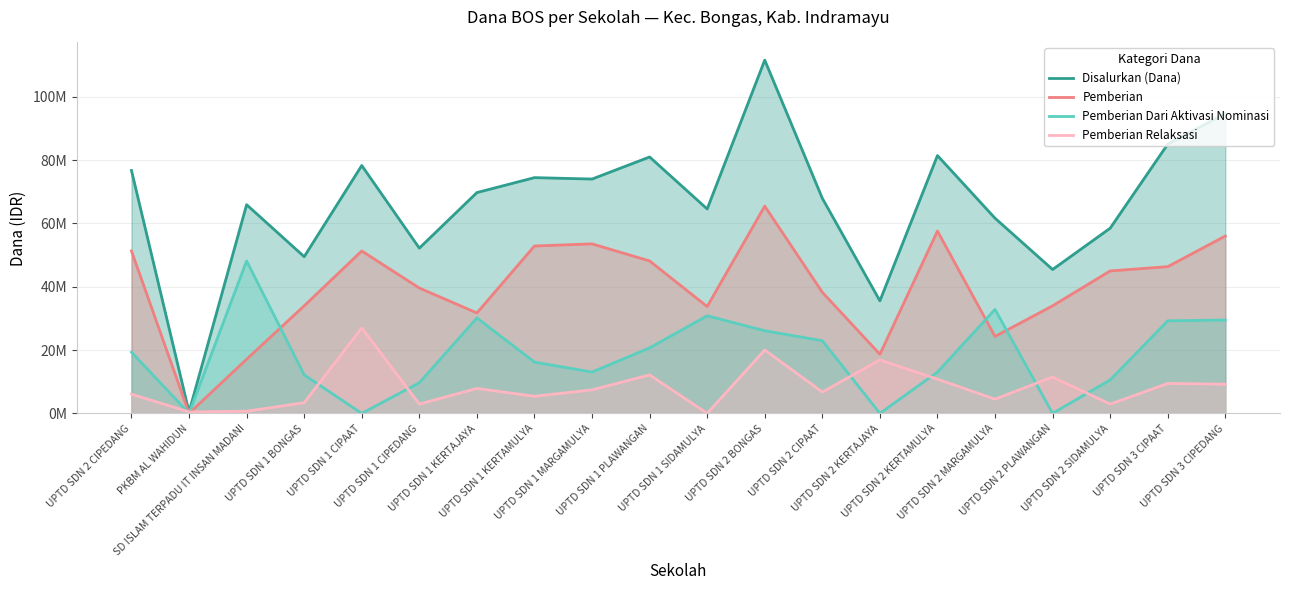

List the series in order of their overall mean, lowest first.

Pemberian Relaksasi, Pemberian Dari Aktivasi Nominasi, Pemberian, Disalurkan (Dana)